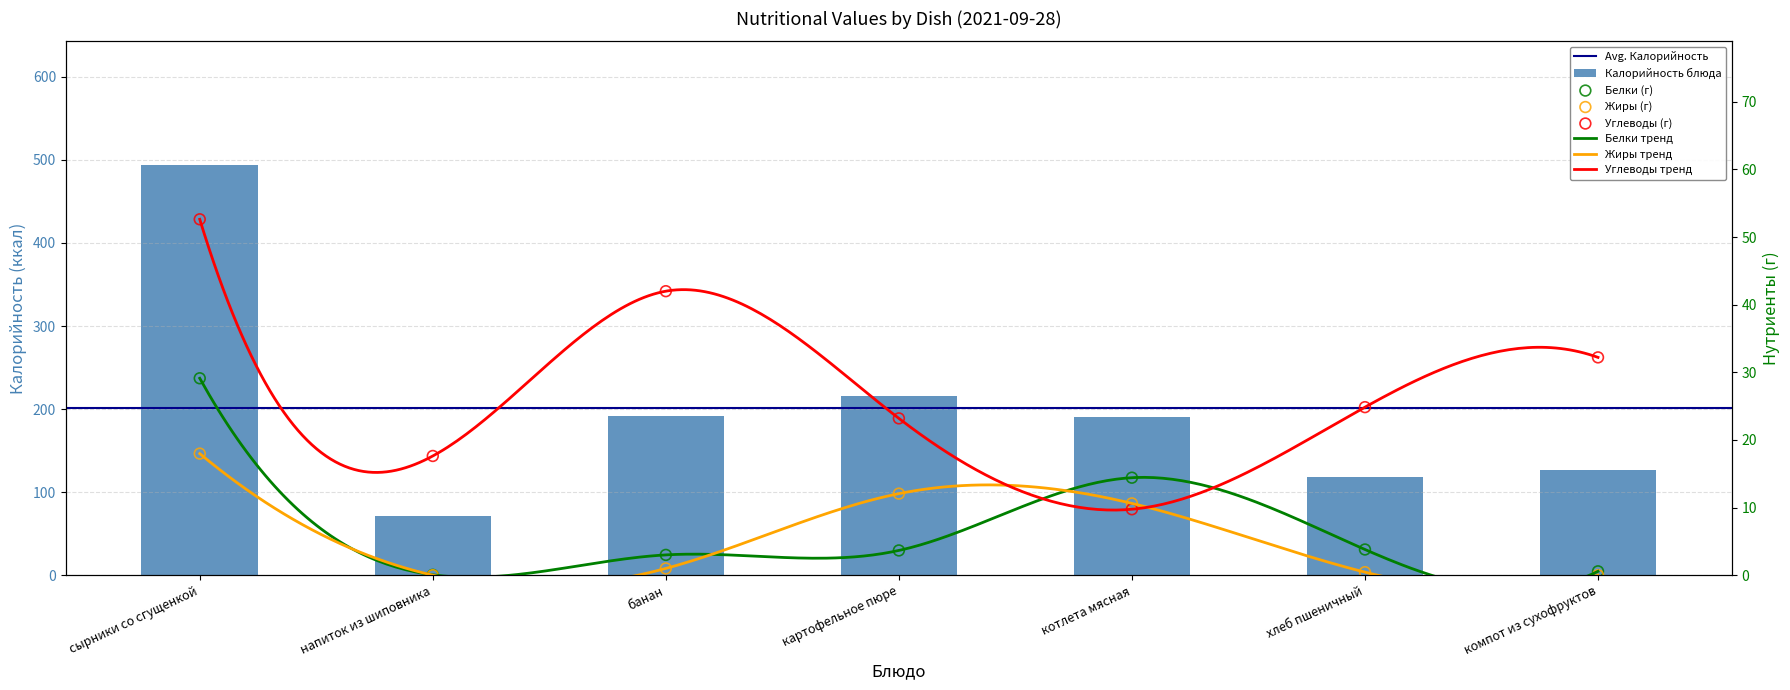

Which series reaches the minimum Y coordinate?

Жиры